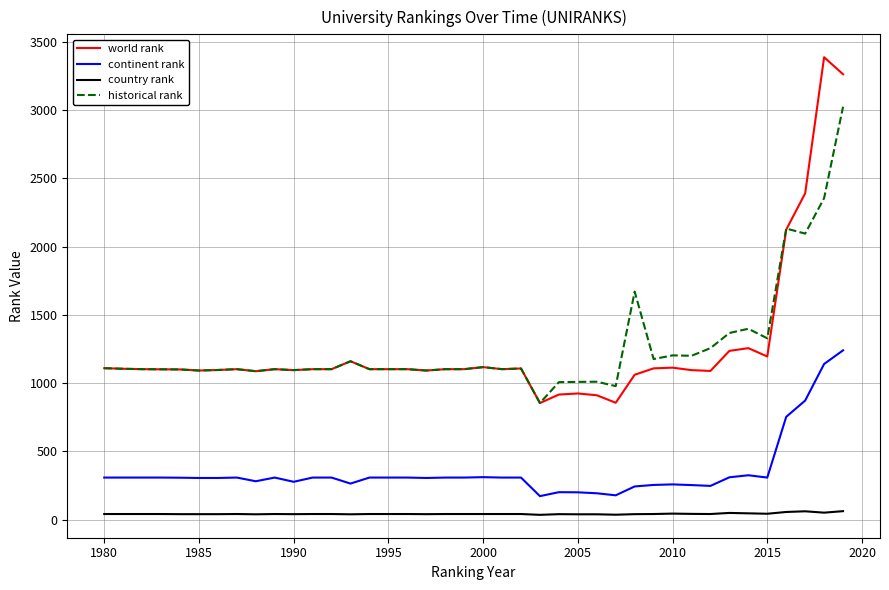

Does the chart display data point markers on the line(s)?

No